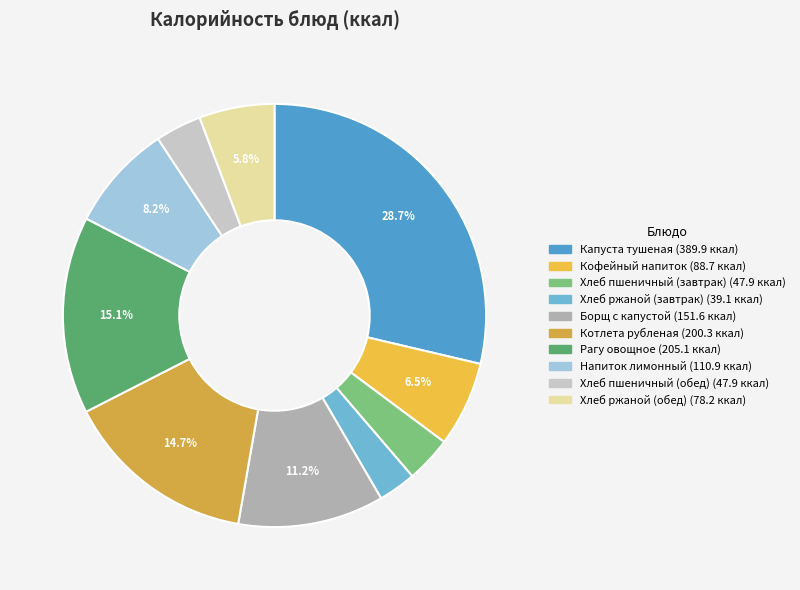

Is it true that Капуста тушеная is 41% of the pie?

False